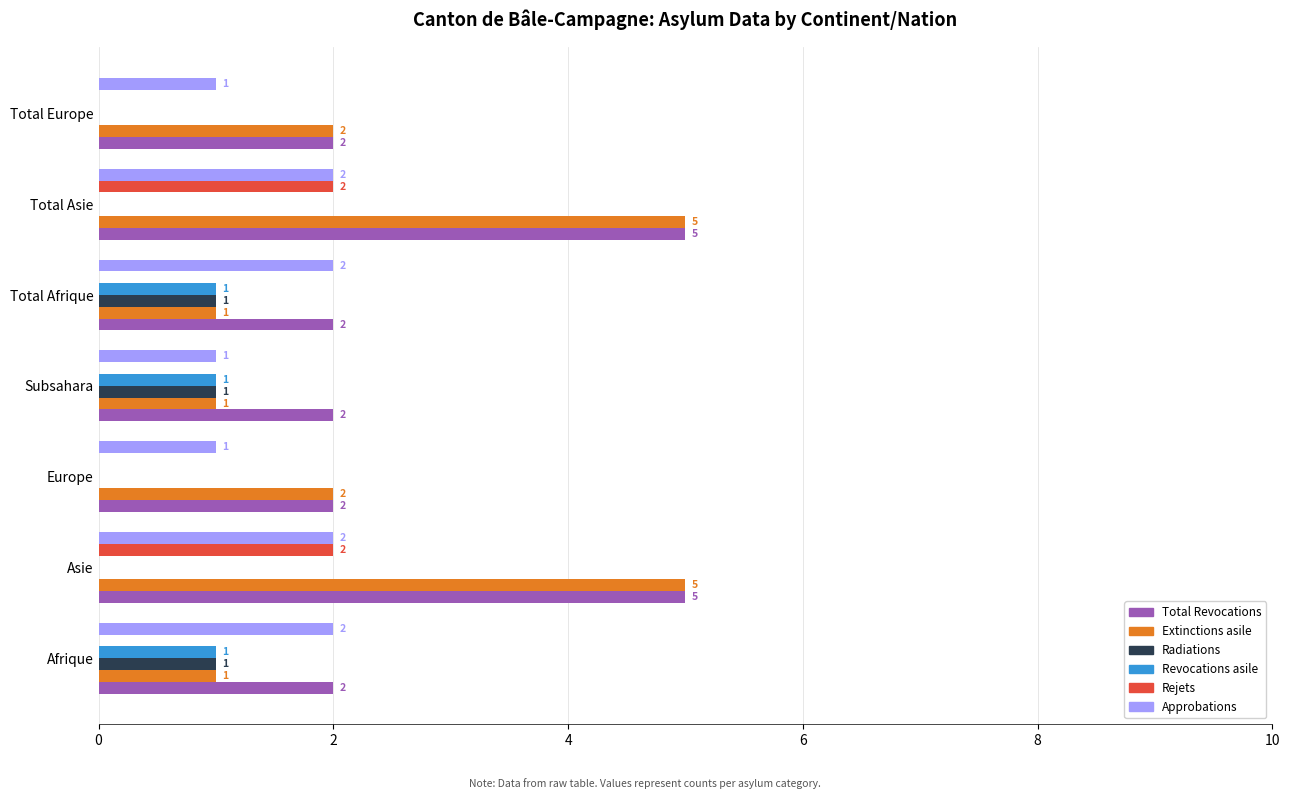

What is the total value across all series at Total Europe?

5